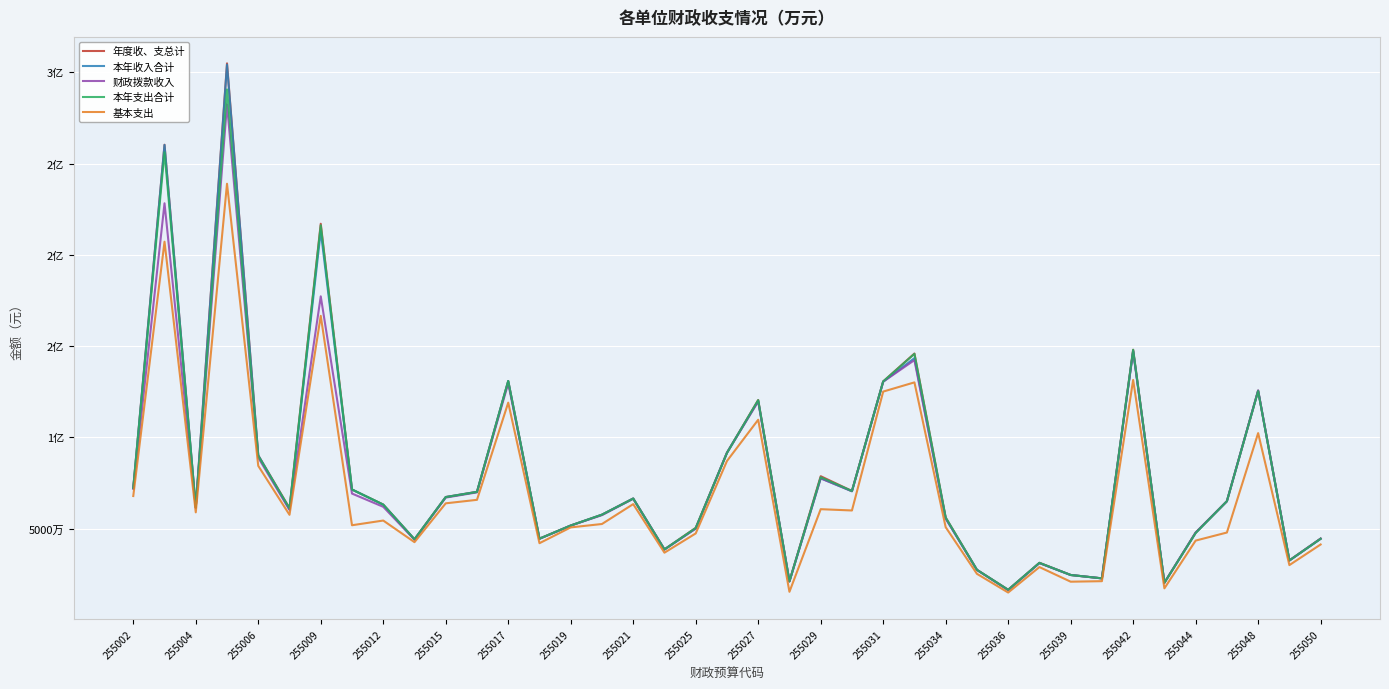

What is the value of the 本年支出合计 point at the 21st from the left?

120431832.7